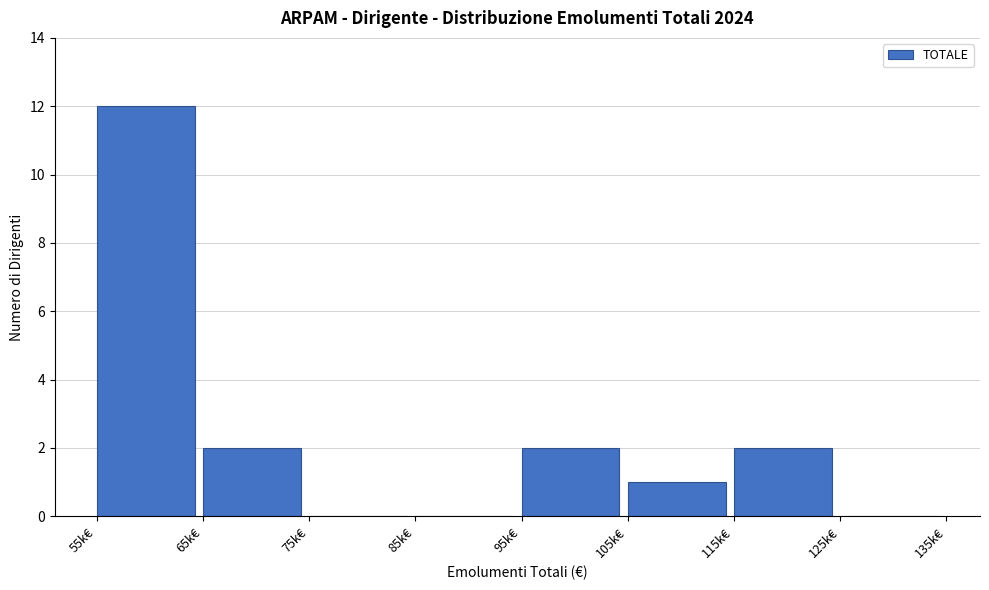

Reading right to left, transcribe all the data shown in this chart.

125k€=0	115k€=2	105k€=1	95k€=2	85k€=0	75k€=0	65k€=2	55k€=12